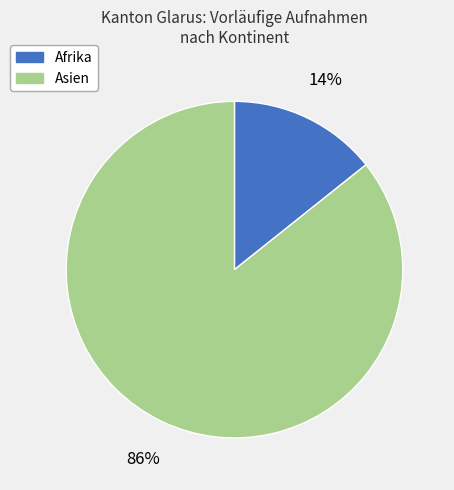

Does any single category account for the majority?

Yes